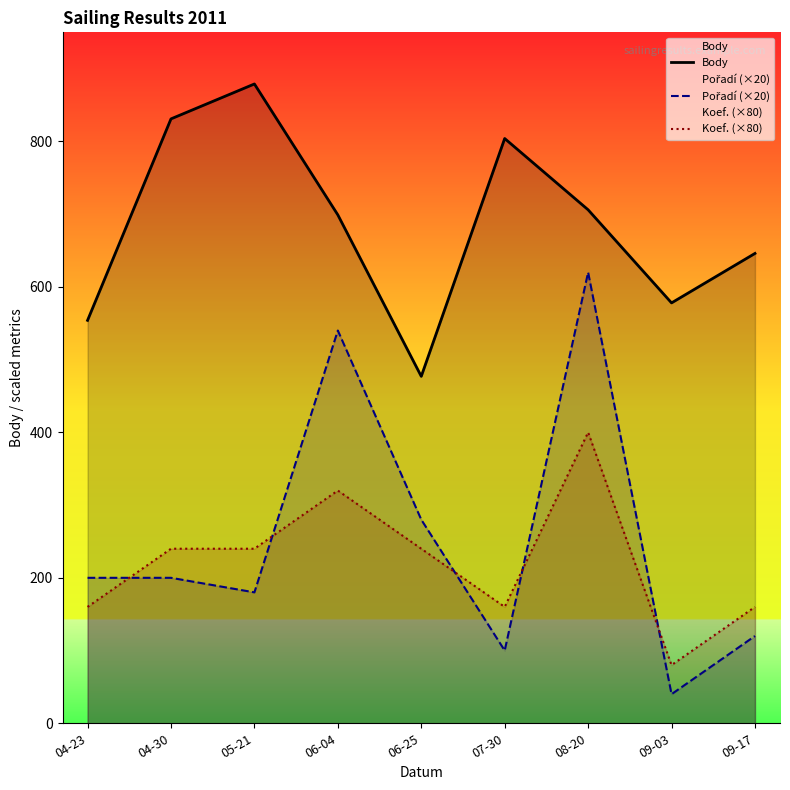

Which category has the highest value across all series?

05-21